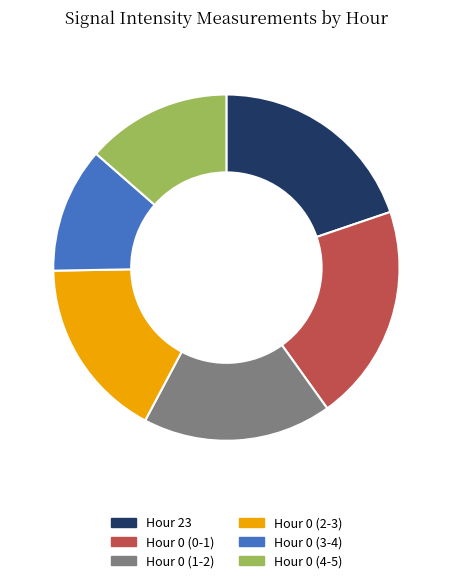

Is it true that Hour 0 (1-2) is 18% of the pie?

True